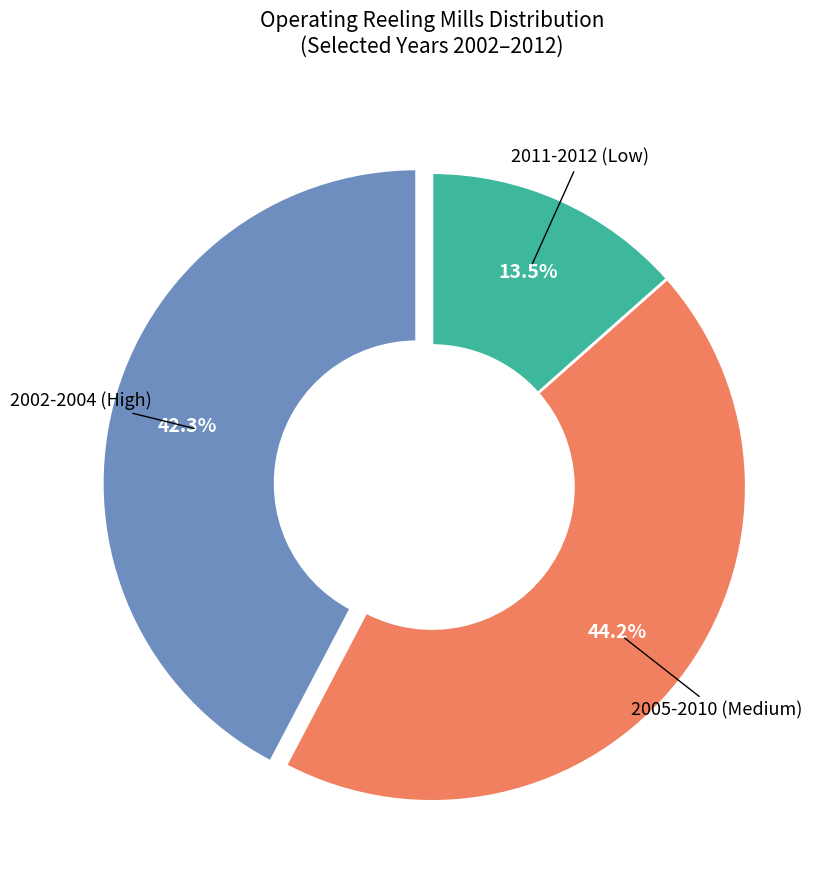

How many segments does this pie chart have?

3